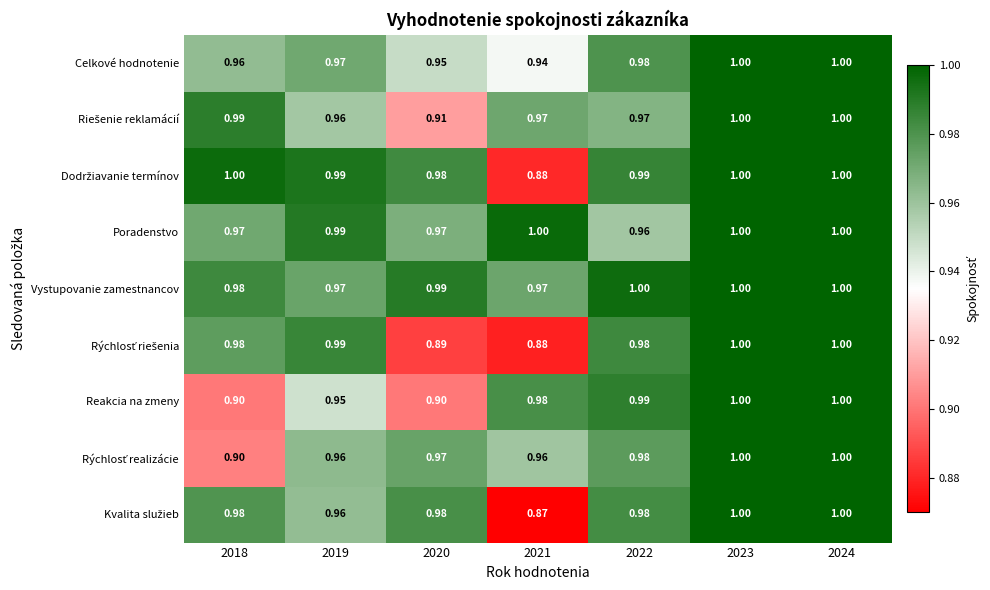

Which series has the largest total across all categories?

Vystupovanie zamestnancov